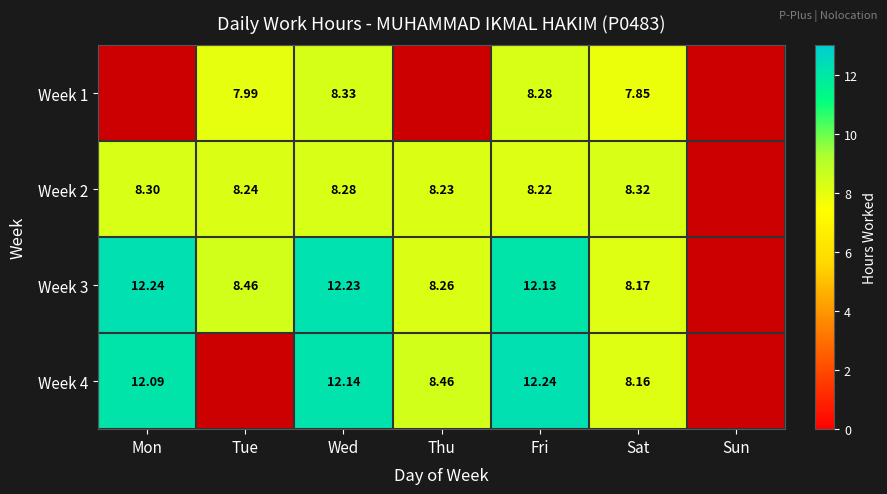

At which label does Week 4 reach its minimum?

Tue